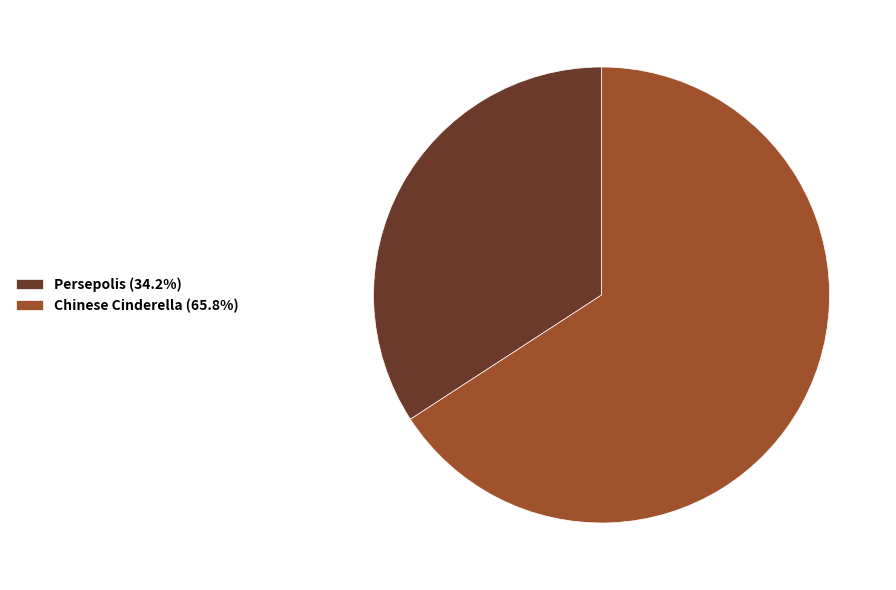

Do Chinese Cinderella (65.8%) and Persepolis (34.2%) together represent more than half of the pie?

Yes